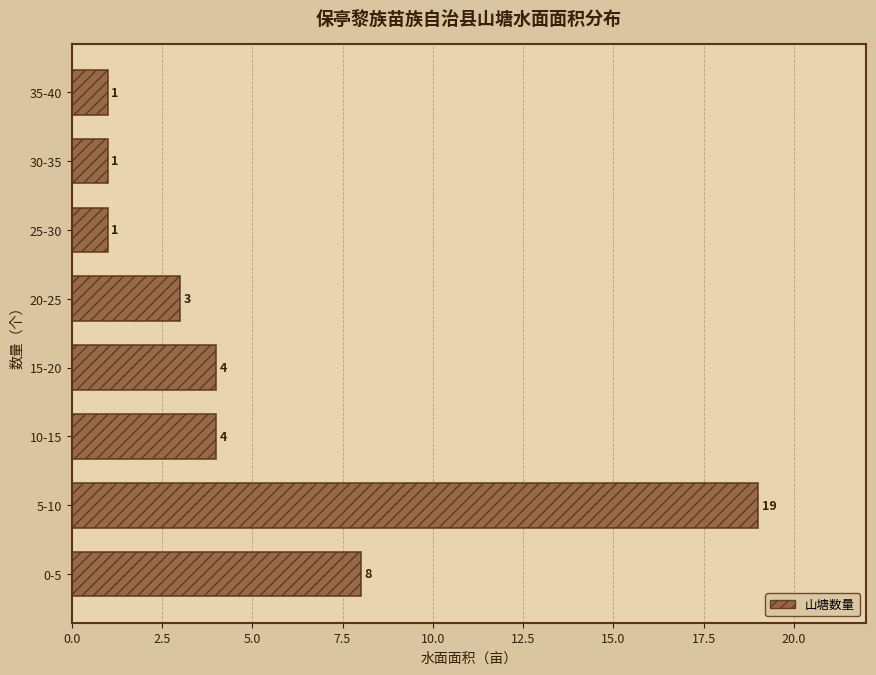

Reading bottom to top, list all the values displayed in this chart.

0-5=8	5-10=19	10-15=4	15-20=4	20-25=3	25-30=1	30-35=1	35-40=1